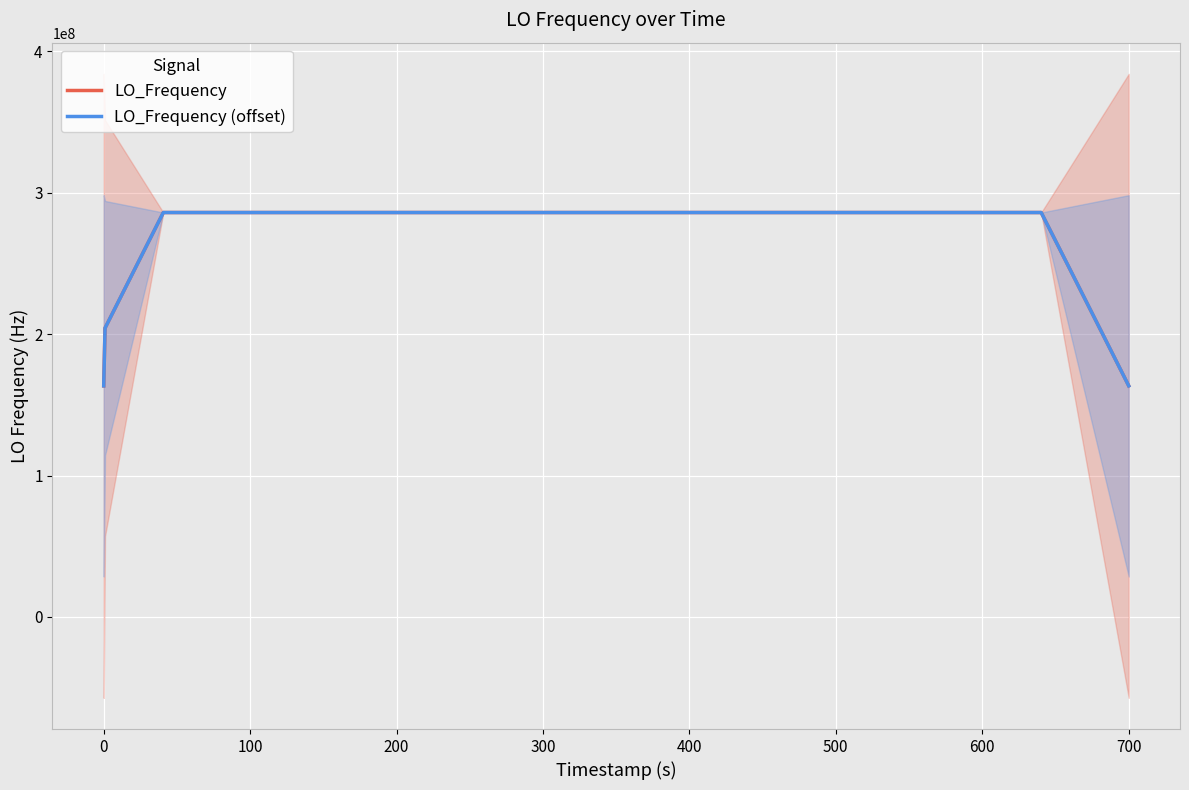

What is the maximum value for LO_Frequency?

286047005.1